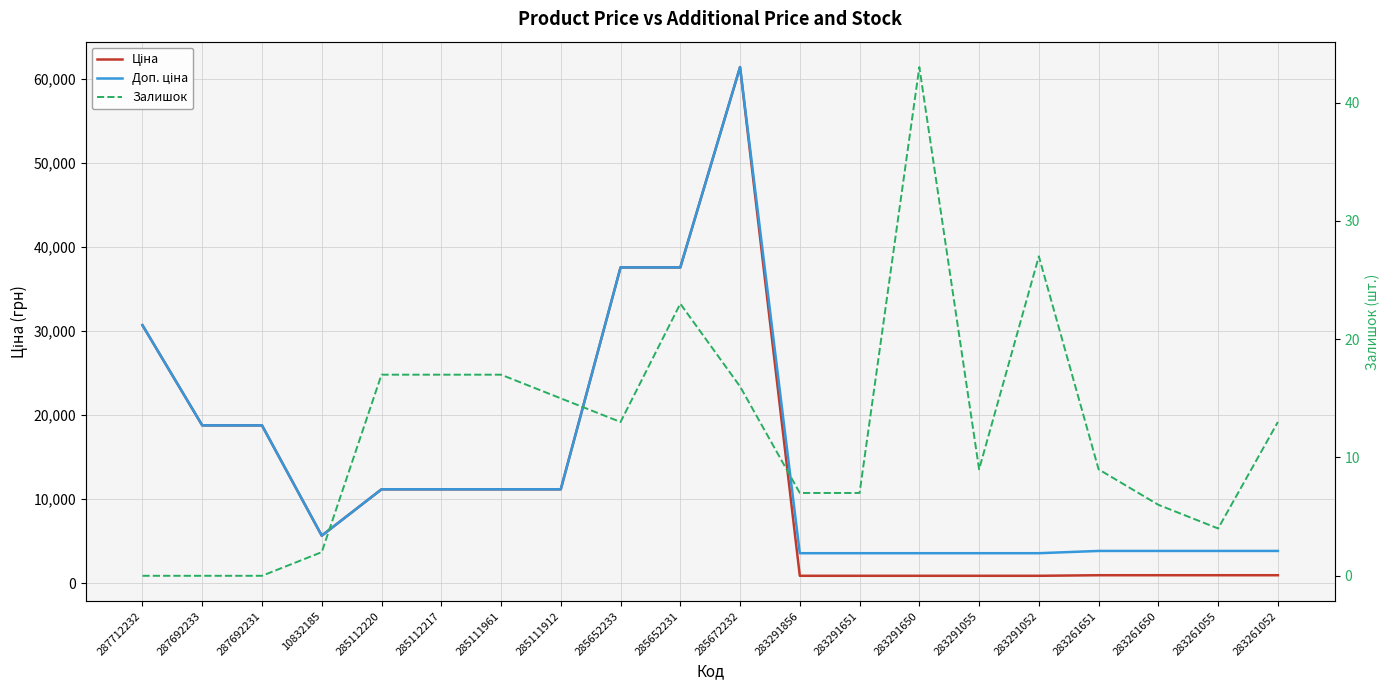

True or false: Залишок and Доп. ціна intersect in this chart.

False